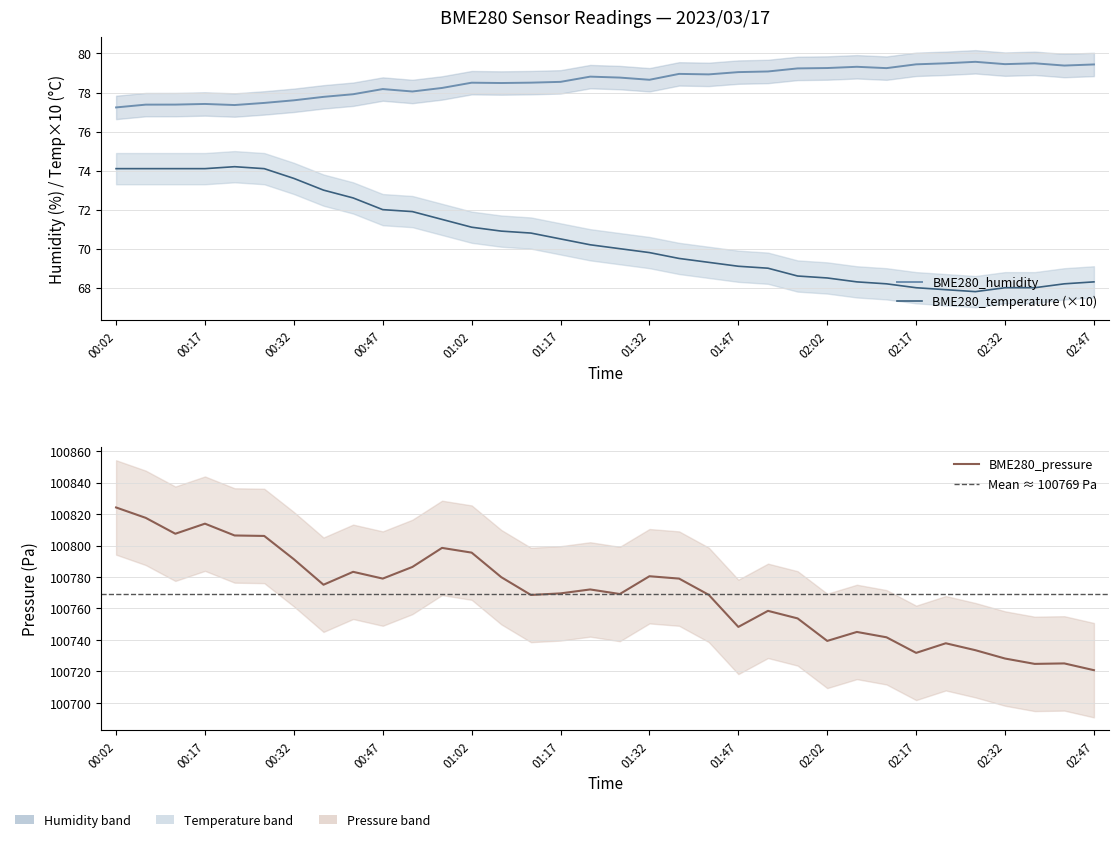

Which series has the widest spread of values?

BME280_pressure